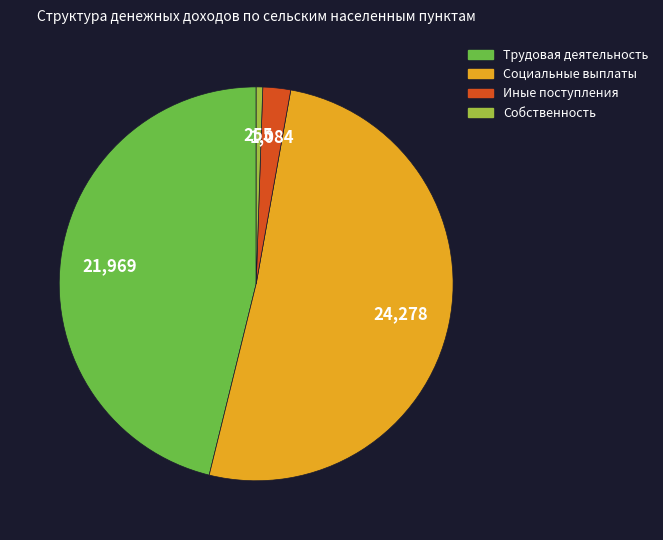

Does any single category account for the majority?

Yes